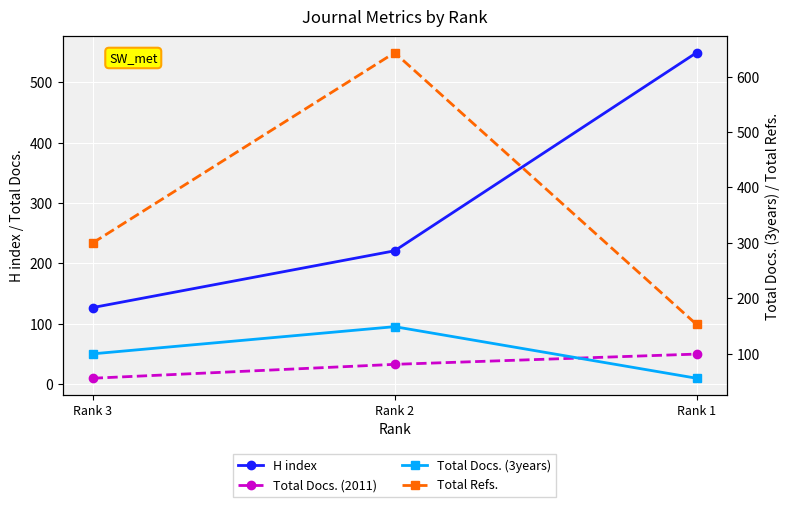

Which series has the largest range (max minus min)?

Total Refs.